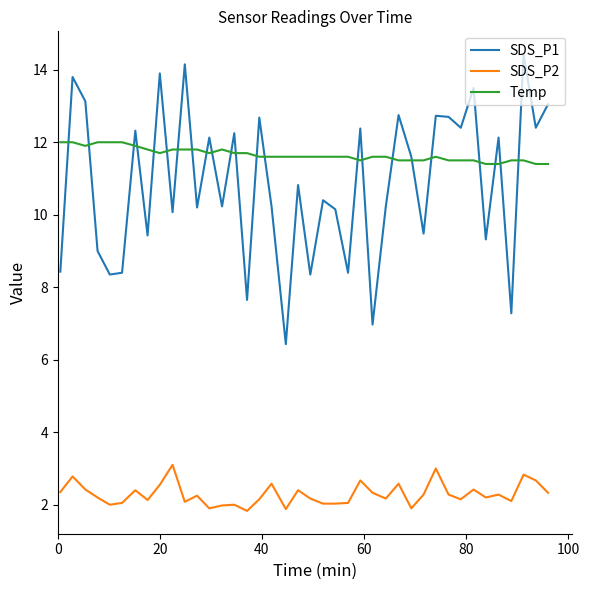

Which series has the largest range (max minus min)?

SDS_P1